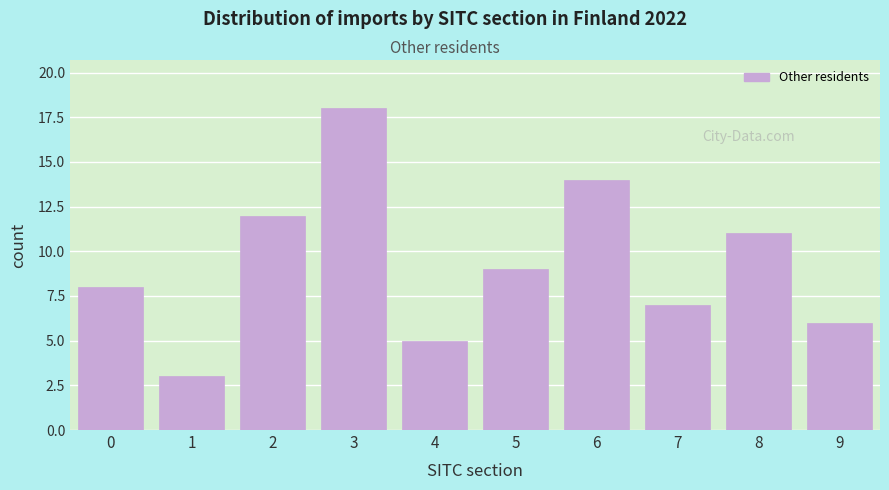

Reading right to left, extract all data points from this chart.

6	11	7	14	9	5	18	12	3	8